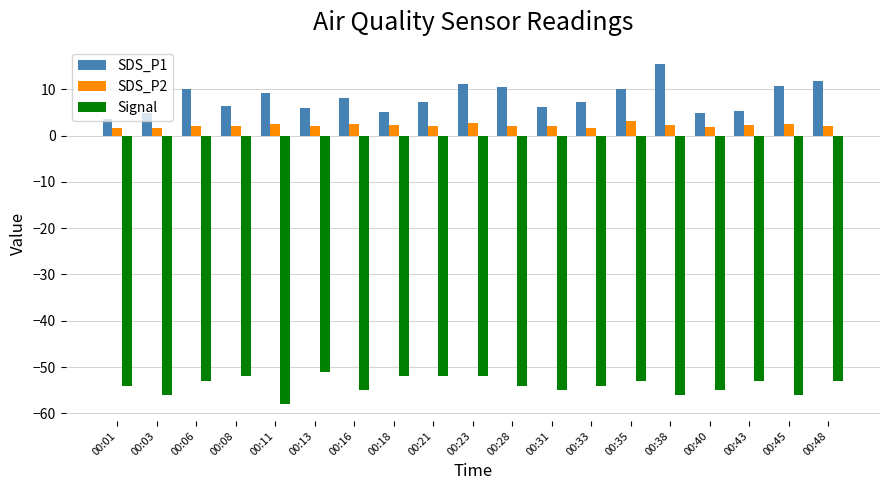

Rank the series by their maximum value, from highest to lowest.

SDS_P1, SDS_P2, Signal